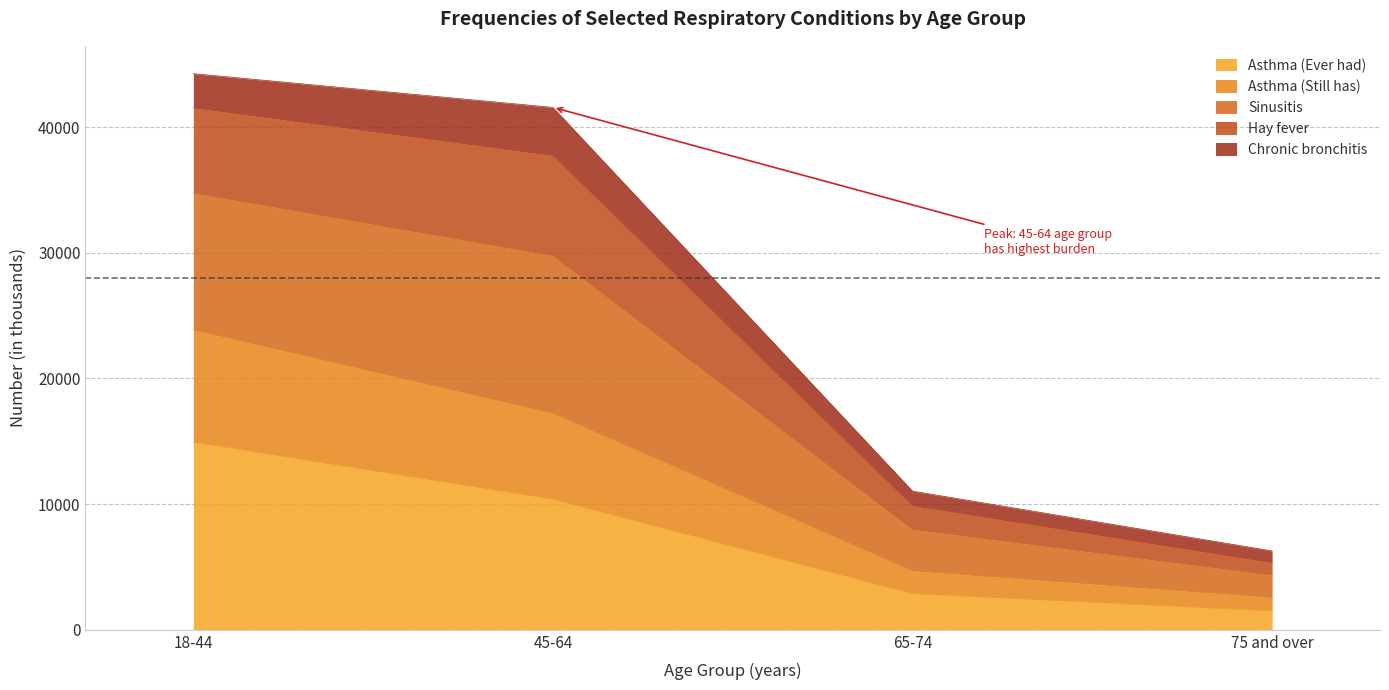

At which label does Asthma (Ever had) reach its peak?

18-44